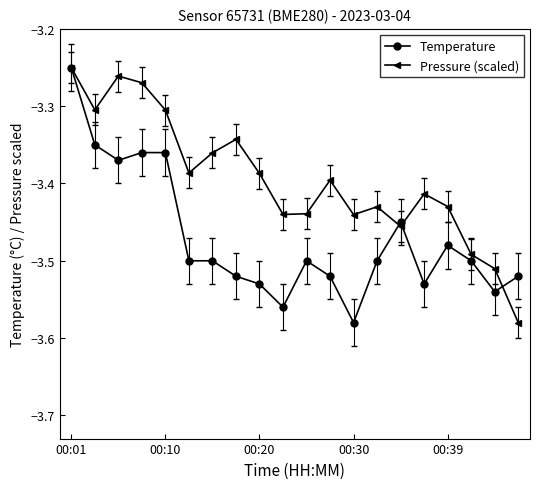

What is the sum of all Temperature values?

-69.4